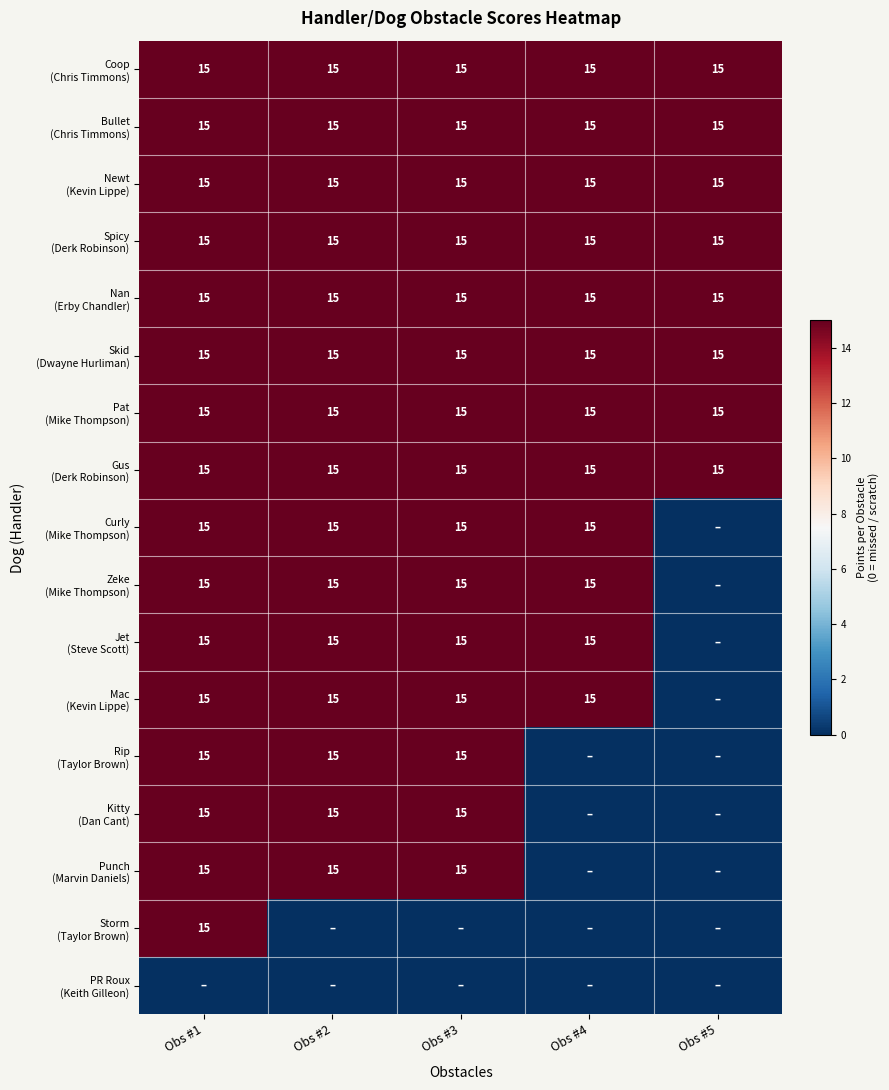

At which category is the sum across all series the highest?

Obs #1